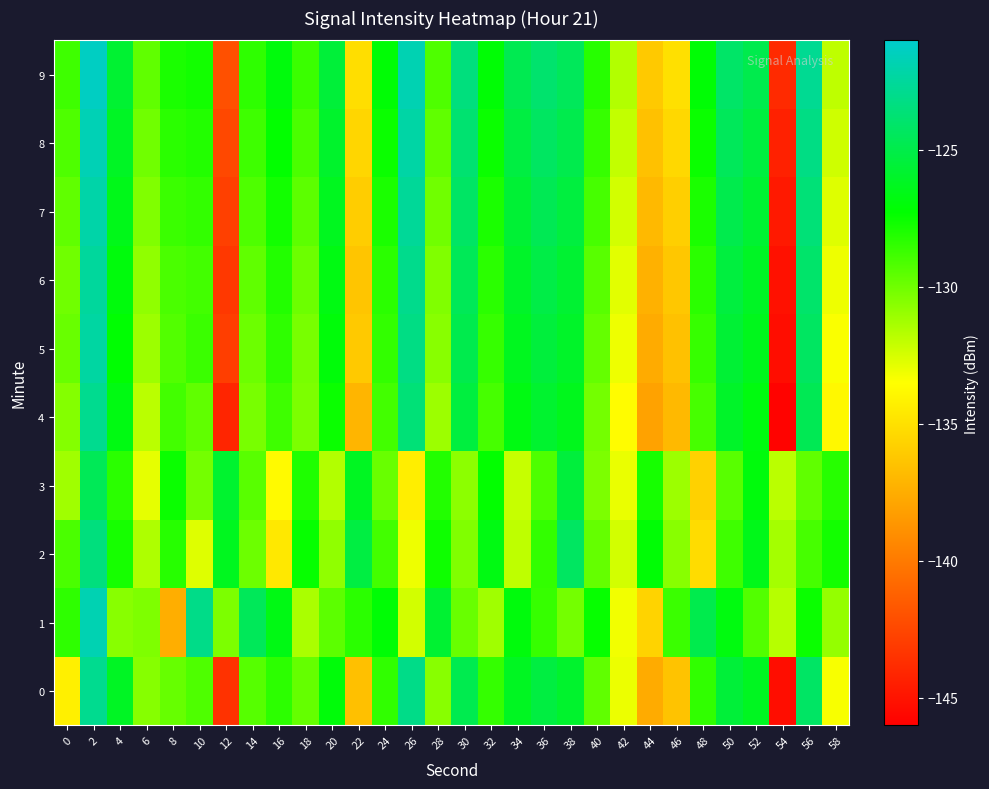

Reading right to left, list all the values displayed in this chart.

0: 58=-133.3	56=-124.2	54=-145.3	52=-126.3	50=-125.5	48=-128.4	46=-136.4	44=-137.6	42=-133.0	40=-129.6	38=-125.9	36=-125.3	34=-126.2	32=-128.5	30=-124.8	28=-130.6	26=-123.1	24=-128.4	22=-136.6	20=-127.0	18=-129.7	16=-128.3	14=-129.4	12=-143.5	10=-129.2	8=-129.8	6=-130.6	4=-126.2	2=-122.9	0=-134.2
1: 58=-130.9	56=-127.5	54=-131.7	52=-129.3	50=-126.8	48=-124.9	46=-128.7	44=-135.6	42=-133.2	40=-127.4	38=-130.1	36=-128.6	34=-126.9	32=-131.2	30=-129.8	28=-125.7	26=-132.4	24=-127.1	22=-128.3	20=-129.5	18=-131.4	16=-126.6	14=-124.5	12=-130.3	10=-123.1	8=-137.4	6=-130.4	4=-130.6	2=-121.8	0=-128.4
2: 58=-127.7	56=-129.0	54=-131.3	52=-126.5	50=-128.8	48=-135.2	46=-130.6	44=-127.1	42=-132.4	40=-129.7	38=-124.3	36=-128.5	34=-131.9	32=-126.7	30=-130.4	28=-127.6	26=-133.1	24=-128.9	22=-125.2	20=-130.8	18=-127.4	16=-134.6	14=-129.9	12=-126.3	10=-132.7	8=-128.2	6=-131.5	4=-127.8	2=-123.4	0=-129.1
3: 58=-128.2	56=-129.6	54=-131.8	52=-126.9	50=-129.4	48=-135.7	46=-131.1	44=-127.8	42=-133.0	40=-130.3	38=-125.4	36=-129.2	34=-132.1	32=-127.3	30=-130.7	28=-128.1	26=-134.3	24=-129.8	22=-126.2	20=-131.6	18=-128.0	16=-133.7	14=-129.4	12=-125.8	10=-130.1	8=-127.5	6=-132.9	4=-128.3	2=-124.6	0=-131.2
4: 58=-133.8	56=-124.7	54=-145.8	52=-126.8	50=-126.0	48=-129.0	46=-136.9	44=-138.0	42=-133.6	40=-130.1	38=-126.4	36=-125.8	34=-126.7	32=-129.0	30=-125.3	28=-131.1	26=-123.6	24=-128.9	22=-137.1	20=-127.5	18=-130.3	16=-128.8	14=-130.2	12=-144.1	10=-129.6	8=-128.9	6=-131.8	4=-126.7	2=-122.9	0=-130.5
5: 58=-133.4	56=-124.3	54=-145.3	52=-126.4	50=-125.6	48=-128.6	46=-136.5	44=-137.6	42=-133.1	40=-129.7	38=-126.0	36=-125.4	34=-126.3	32=-128.6	30=-124.9	28=-130.6	26=-123.2	24=-128.5	22=-136.1	20=-127.0	18=-130.2	16=-128.4	14=-129.9	12=-142.9	10=-128.7	8=-129.3	6=-131.1	4=-127.2	2=-122.3	0=-129.8
6: 58=-133.1	56=-124.0	54=-145.1	52=-126.1	50=-125.3	48=-128.3	46=-136.2	44=-137.3	42=-132.8	40=-129.4	38=-125.7	36=-125.1	34=-126.0	32=-128.3	30=-124.6	28=-130.4	26=-123.0	24=-128.3	22=-136.3	20=-126.7	18=-129.9	16=-128.1	14=-129.6	12=-143.2	10=-128.9	8=-129.1	6=-130.8	4=-126.9	2=-122.5	0=-130.0
7: 58=-132.7	56=-123.6	54=-144.7	52=-125.7	50=-124.9	48=-127.9	46=-135.8	44=-136.9	42=-132.4	40=-129.0	38=-125.3	36=-124.7	34=-125.6	32=-127.9	30=-124.2	28=-130.0	26=-122.6	24=-127.9	22=-135.9	20=-126.3	18=-129.5	16=-127.7	14=-129.2	12=-142.8	10=-128.5	8=-128.7	6=-130.4	4=-126.5	2=-122.1	0=-129.6
8: 58=-132.3	56=-123.2	54=-144.3	52=-125.3	50=-124.5	48=-127.5	46=-135.4	44=-136.5	42=-132.0	40=-128.6	38=-124.9	36=-124.3	34=-125.2	32=-127.5	30=-123.8	28=-129.6	26=-122.2	24=-127.5	22=-135.5	20=-125.9	18=-129.1	16=-127.3	14=-128.8	12=-142.4	10=-128.1	8=-128.3	6=-130.0	4=-126.1	2=-121.7	0=-129.2
9: 58=-131.9	56=-122.8	54=-143.9	52=-124.9	50=-124.1	48=-127.1	46=-135.0	44=-136.1	42=-131.6	40=-128.2	38=-124.5	36=-123.9	34=-124.8	32=-127.1	30=-123.4	28=-129.2	26=-121.8	24=-127.1	22=-135.1	20=-125.5	18=-128.7	16=-126.9	14=-128.4	12=-142.0	10=-127.7	8=-127.9	6=-129.6	4=-125.7	2=-121.3	0=-128.8